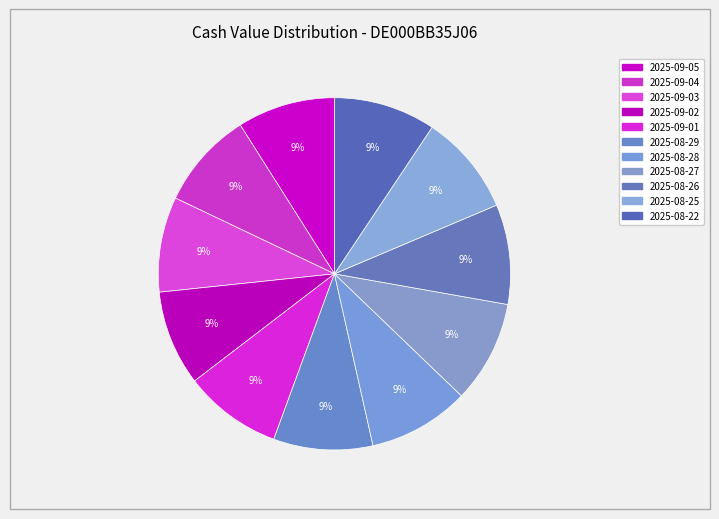

How many slices are in this pie chart?

11